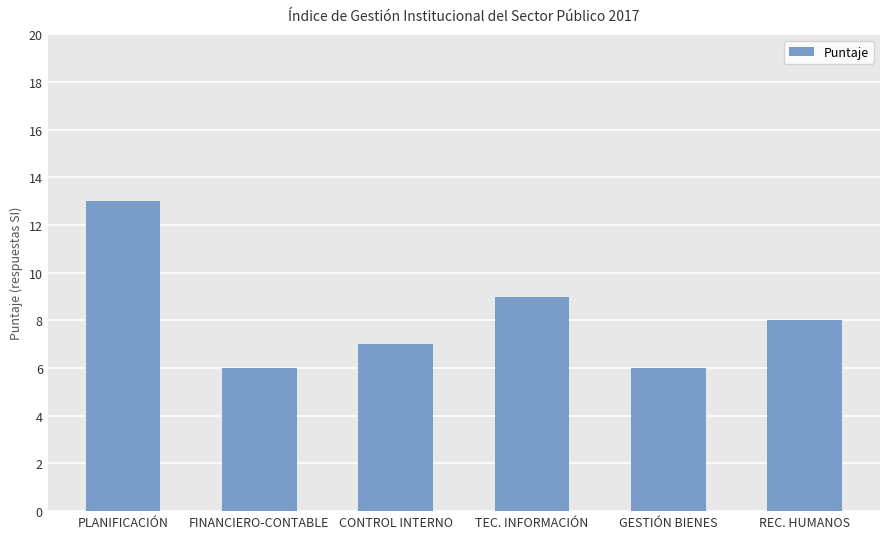

What is the ratio of the value at GESTIÓN BIENES to the value at TEC. INFORMACIÓN?

0.7